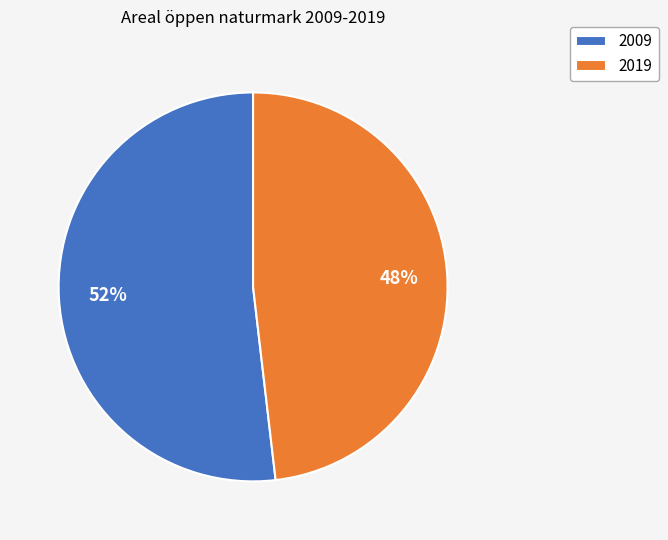

The 2009 slice represents 44% of the pie. True or false?

False